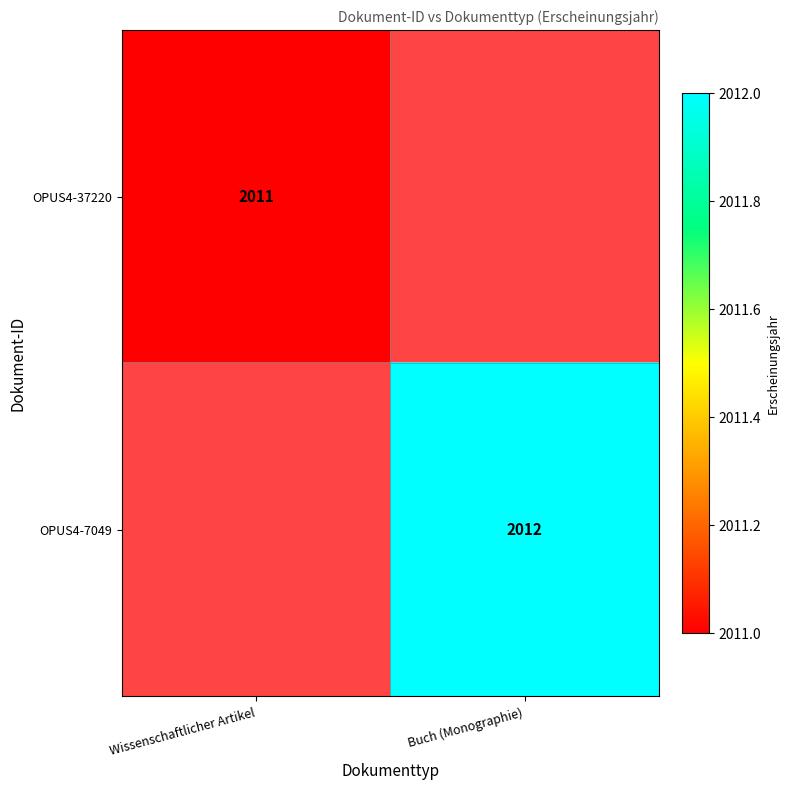

What is the minimum value shown in the chart?

2011.0